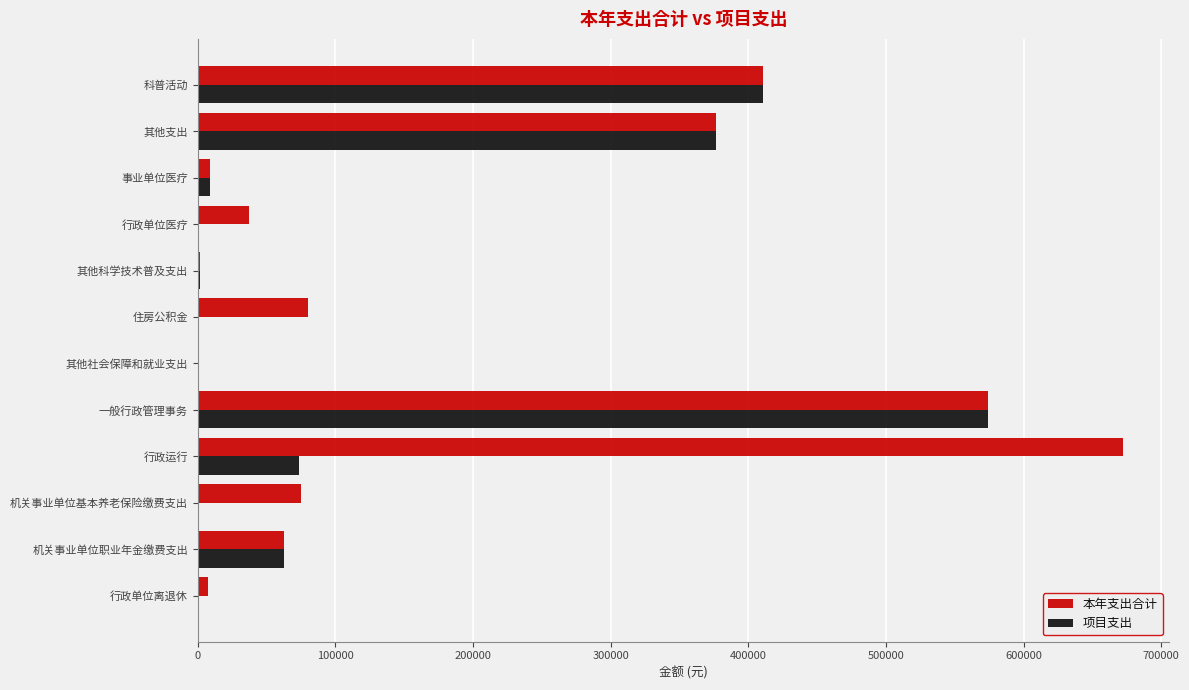

Which series changed the most between 机关事业单位职业年金缴费支出 and 其他社会保障和就业支出?

项目支出